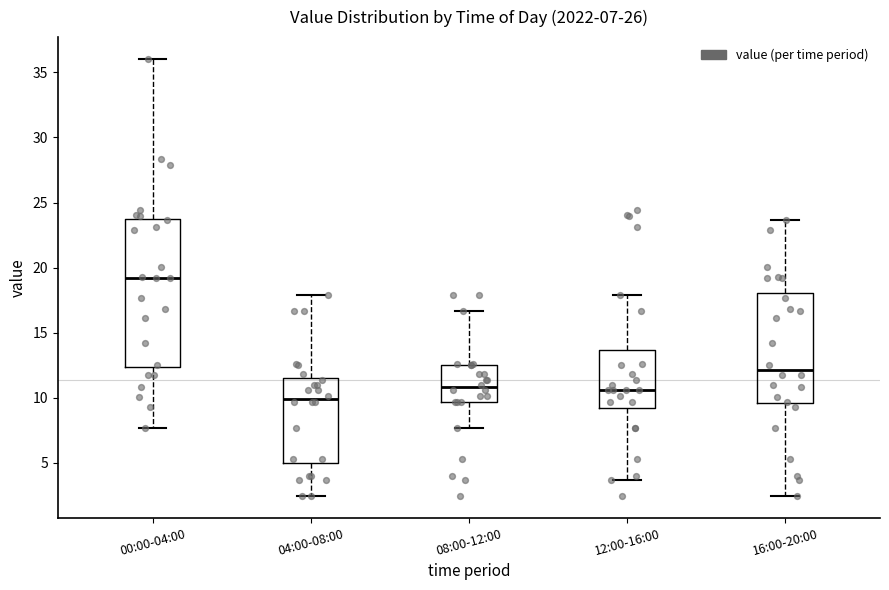

Comparing the boxes themselves (not the whiskers), which one is the tallest?

00:00-04:00